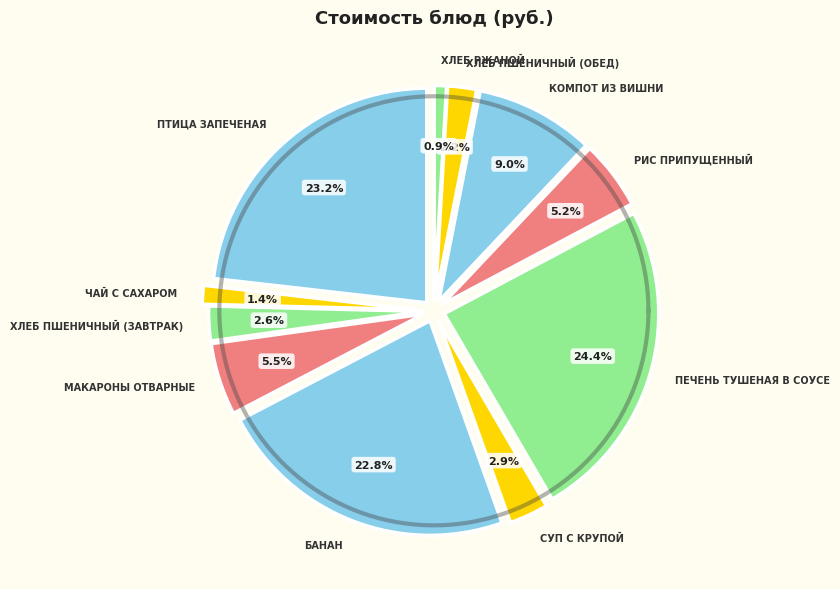

What is the total percentage of Суп с крупой and Хлеб пшеничный (завтрак)?

5.6%